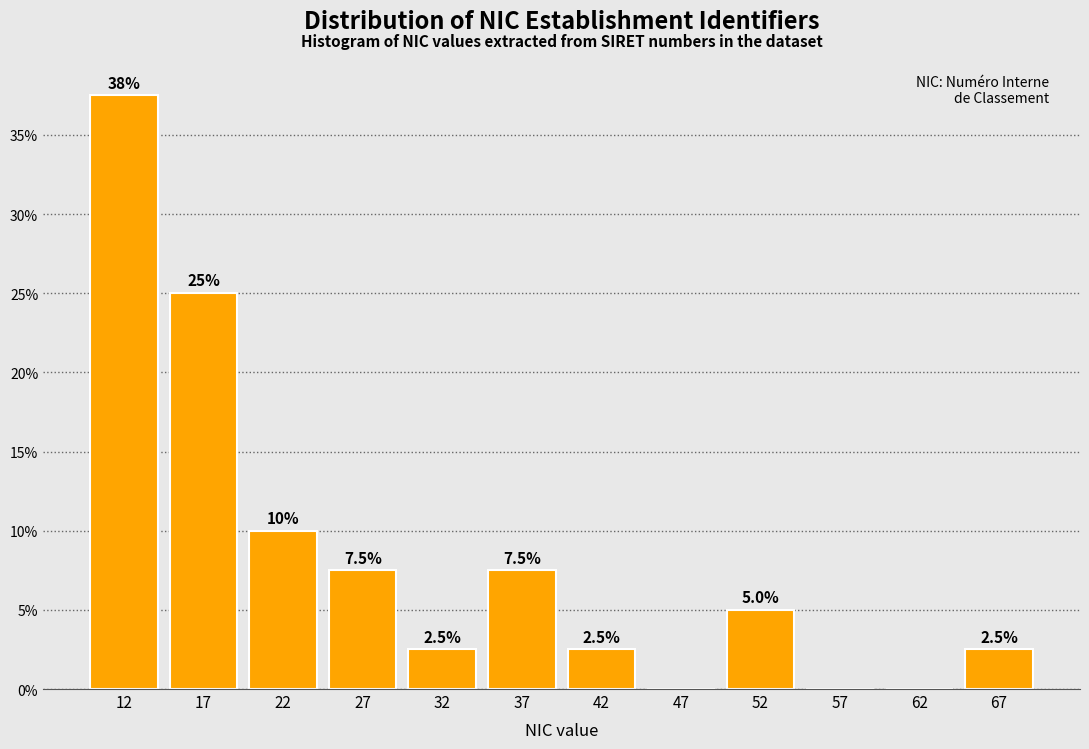

Which range on the x-axis has the tallest bar?

10 to 15